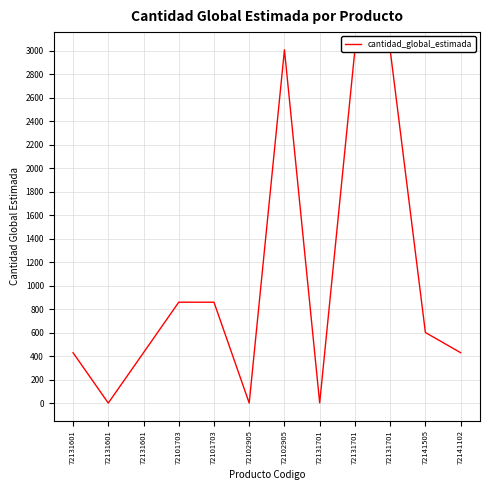

What is the sum of all values?

12646